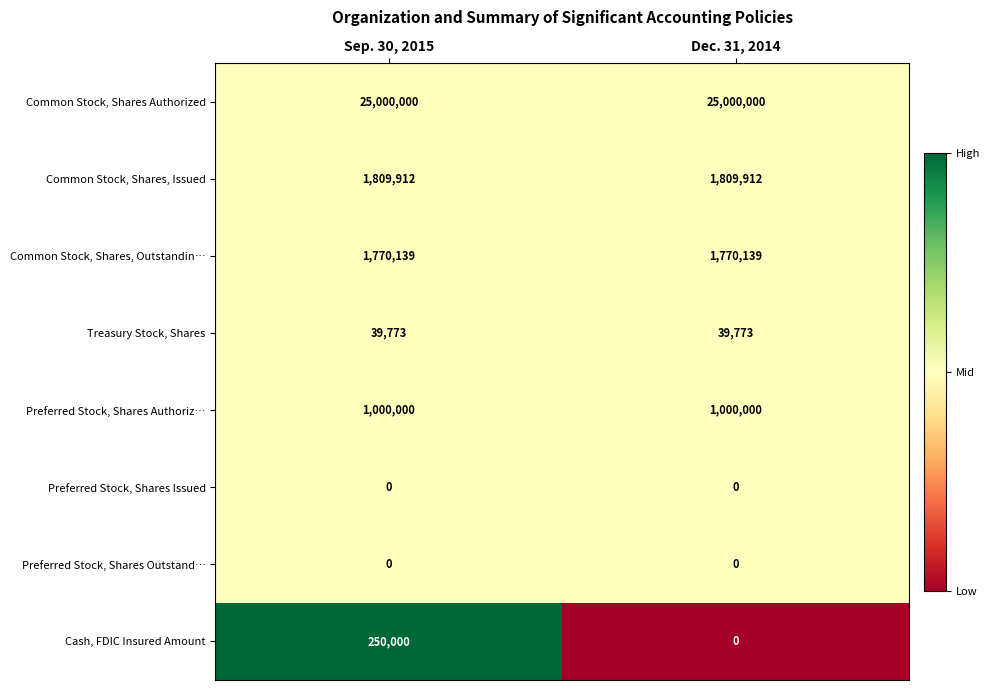

What is the difference between the highest and lowest values at Dec. 31, 2014?

25000000